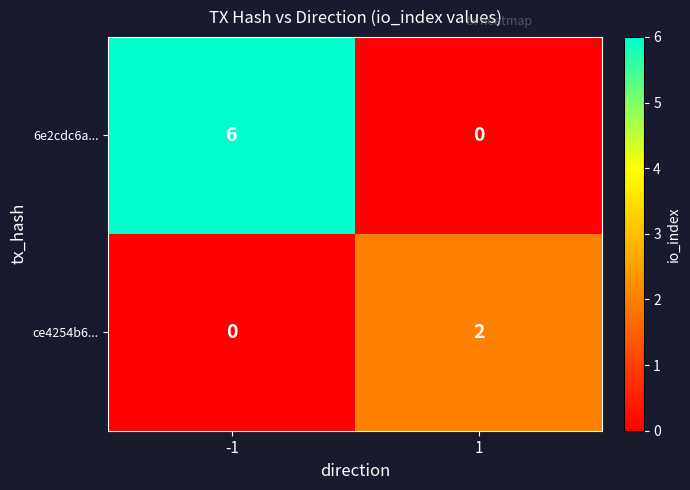

Reading left to right, what are all the values shown in this chart?

6e2cdc6a...: -1=6	1=0
ce4254b6...: -1=0	1=2